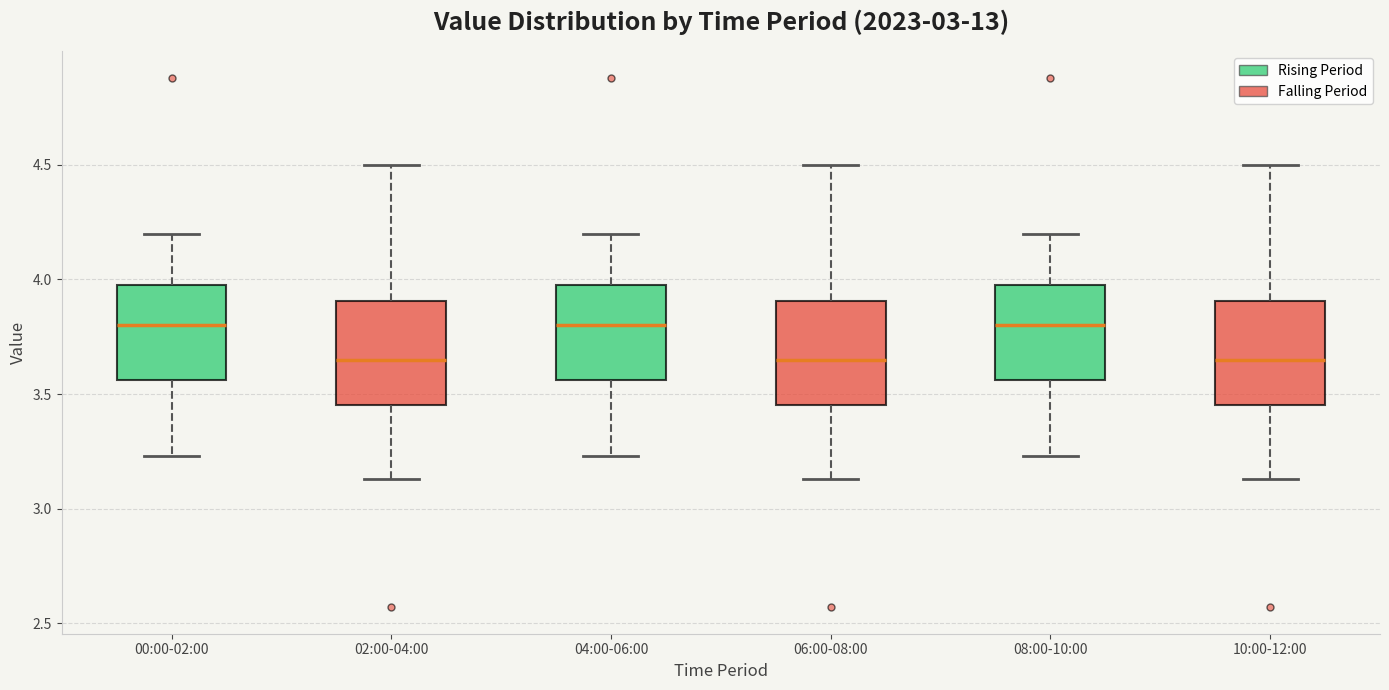

Reading left to right, transcribe this box plot: for each box, give where its median line is, the range the box spans, and where its two whiskers end, as read against the y-axis. The values are not printed on the chart, so give them approximately, as read against the axis.

00:00-02:00: median 3.80, box 3.55 to 4.00, whiskers 3.25 to 4.20
02:00-04:00: median 3.65, box 3.45 to 3.90, whiskers 3.15 to 4.50
04:00-06:00: median 3.80, box 3.55 to 4.00, whiskers 3.25 to 4.20
06:00-08:00: median 3.65, box 3.45 to 3.90, whiskers 3.15 to 4.50
08:00-10:00: median 3.80, box 3.55 to 4.00, whiskers 3.25 to 4.20
10:00-12:00: median 3.65, box 3.45 to 3.90, whiskers 3.15 to 4.50